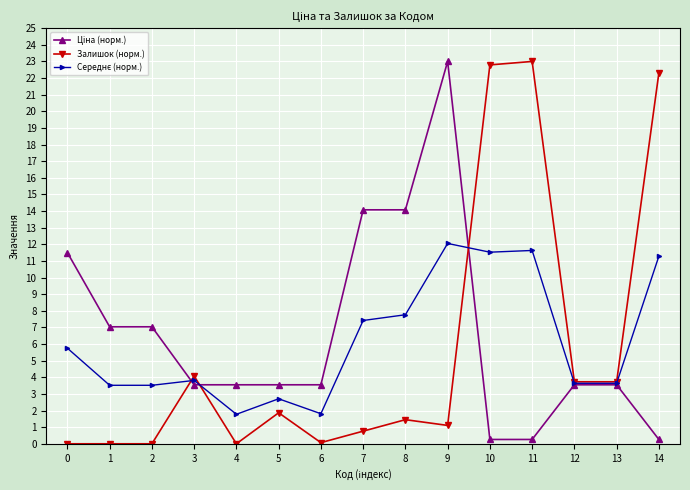

What is the average value of the Залишок (норм.) series?

5.7